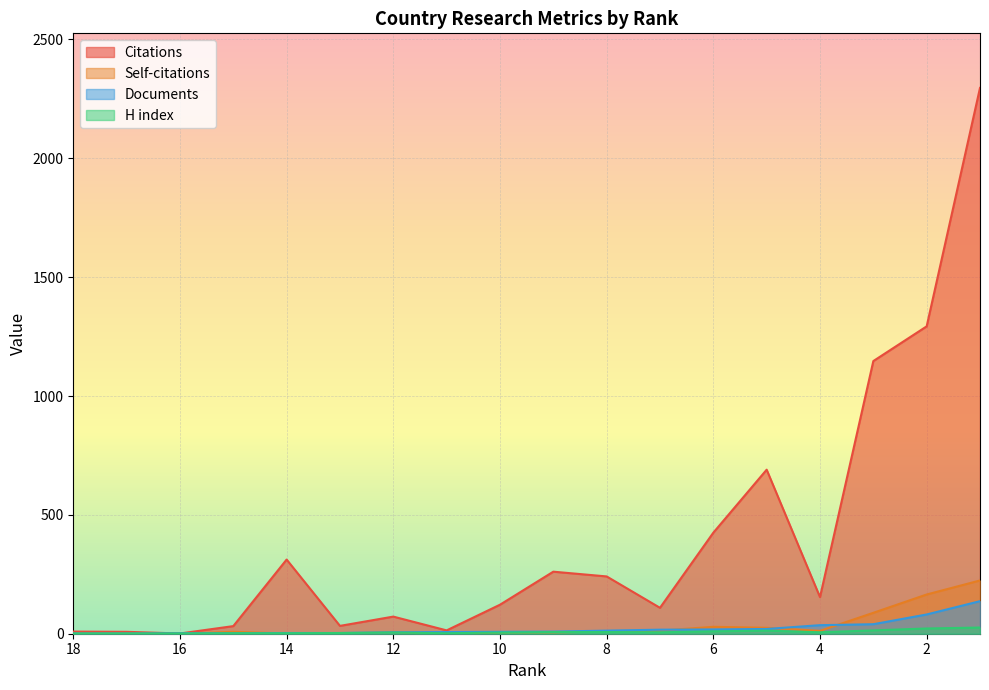

Which category has the lowest value in the Self-citations series?

18